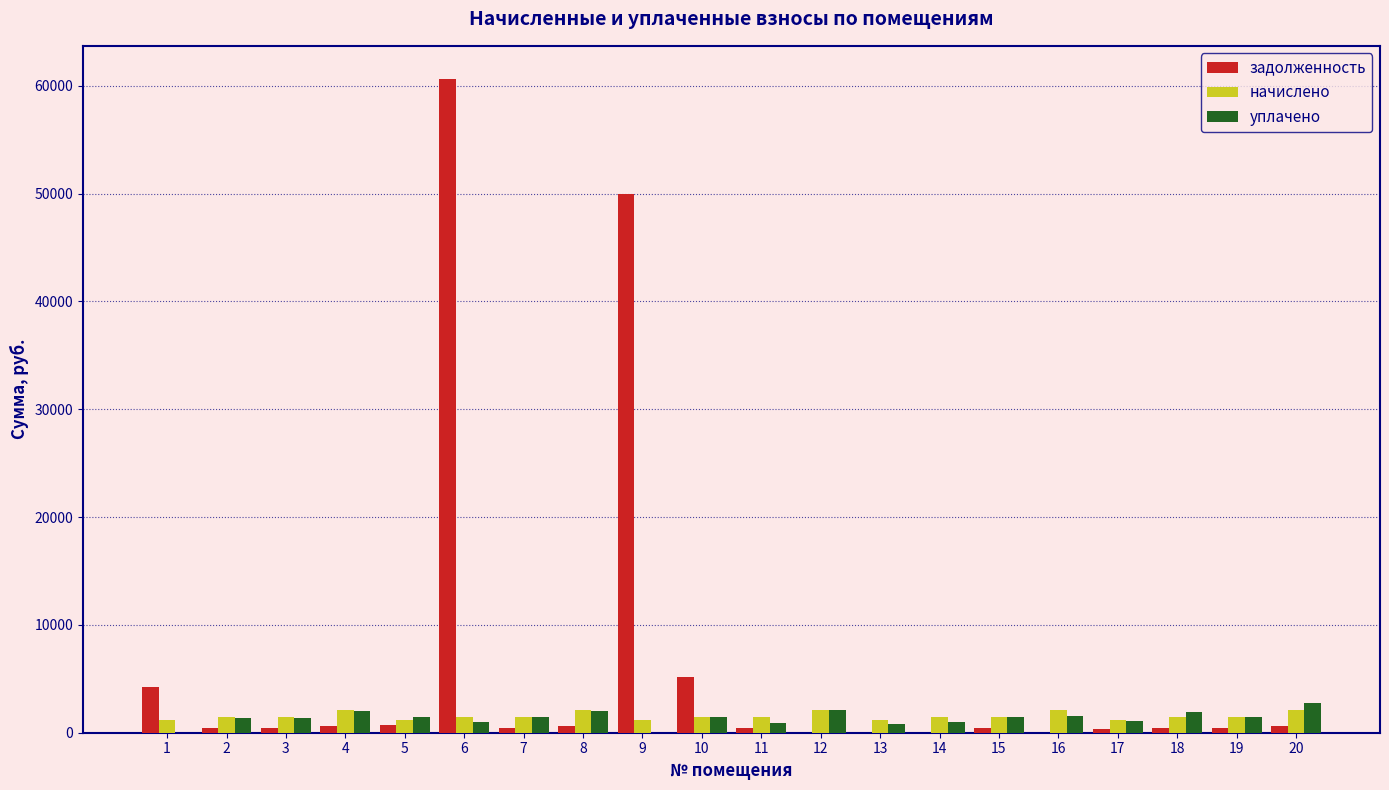

What are all the series names shown in the legend?

задолженность, начислено, уплачено